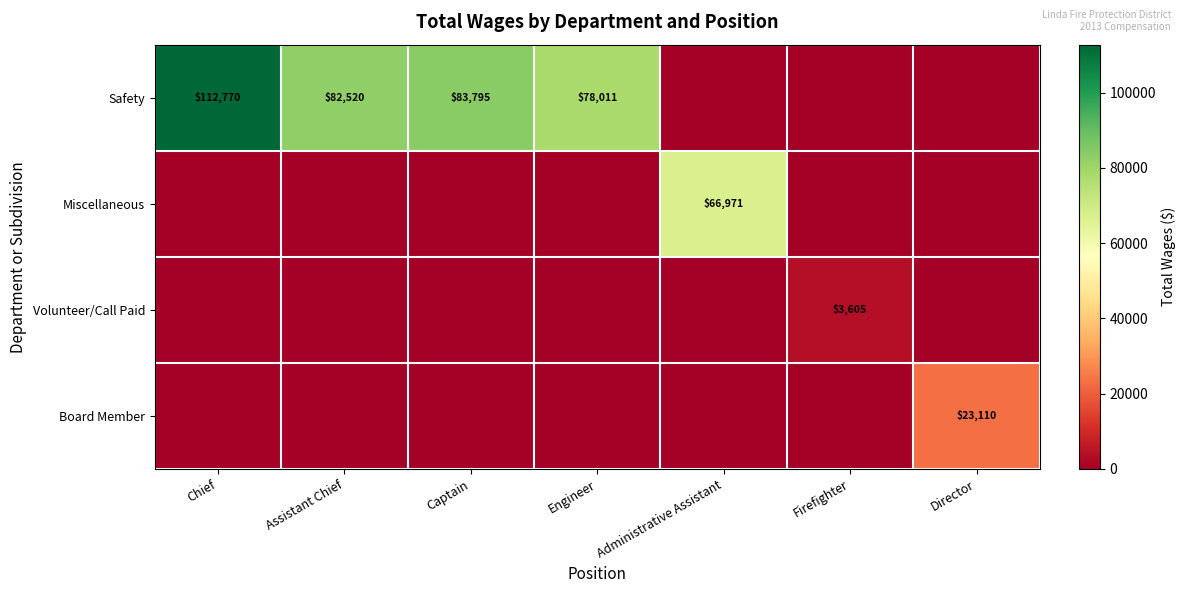

The Safety series shows 112770 at Chief. True or false?

True